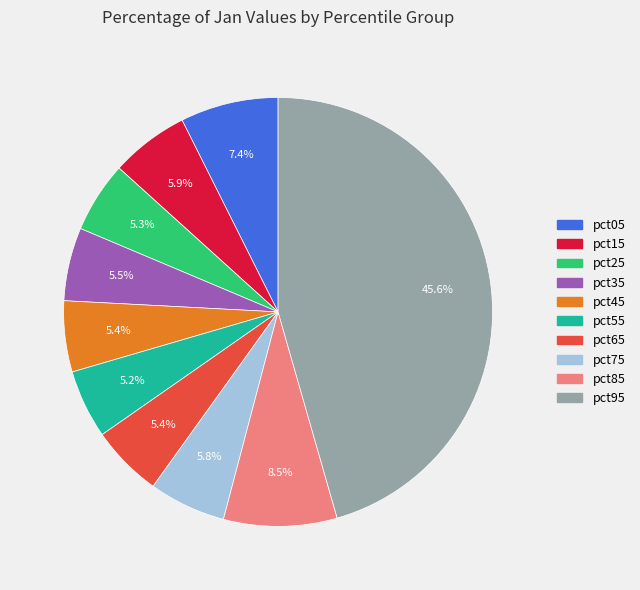

How many segments does this pie chart have?

10